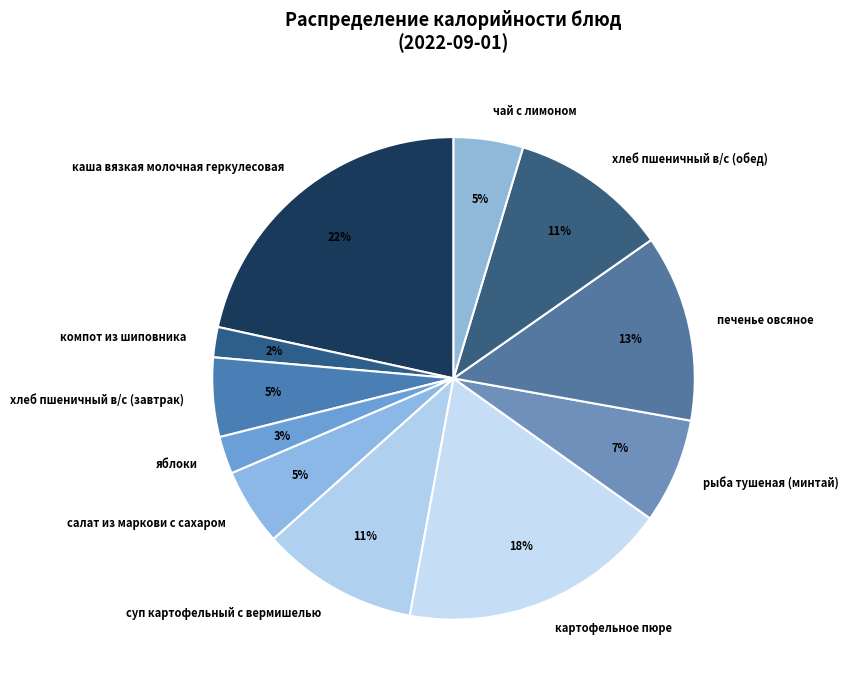

To the nearest percent, what percentage of the pie is компот из шиповника?

2%